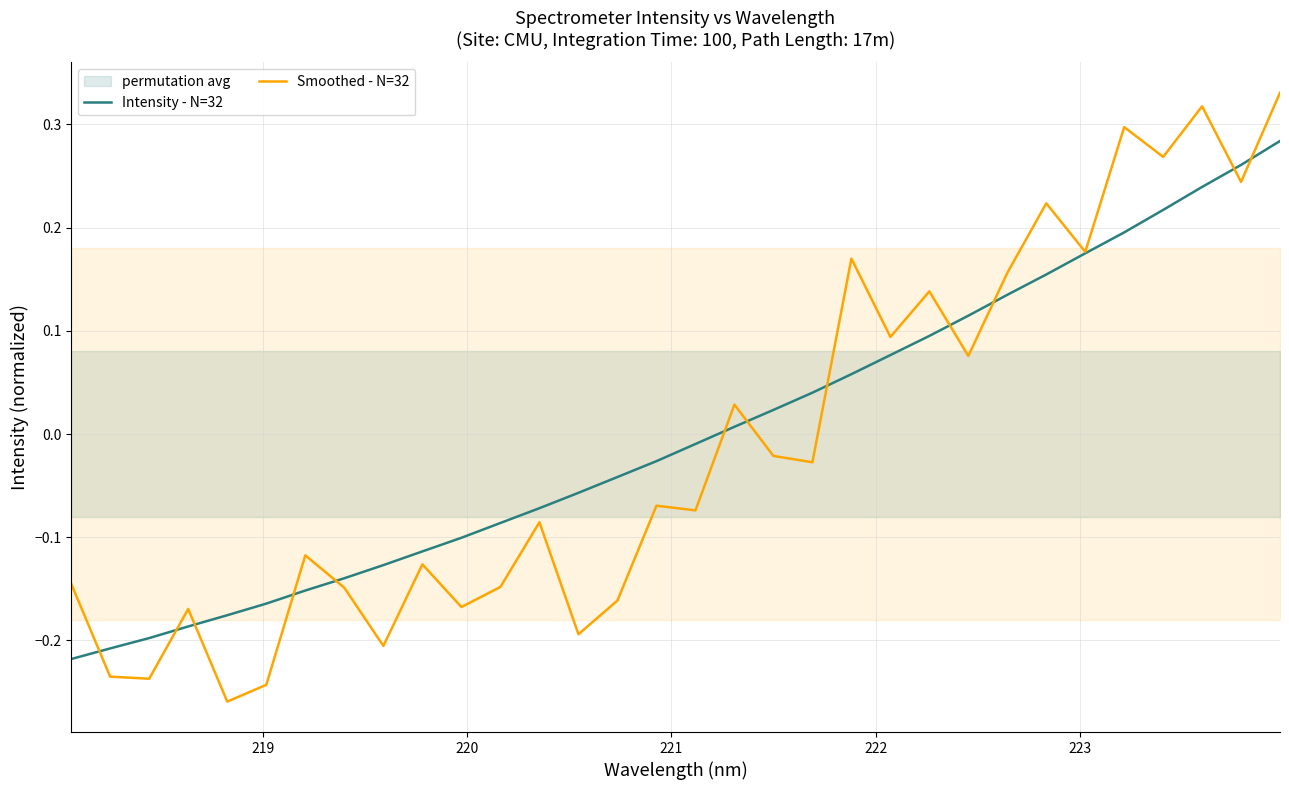

In Smoothed - N=32, how many points are higher than both neighbors (excluding endpoints)?

11